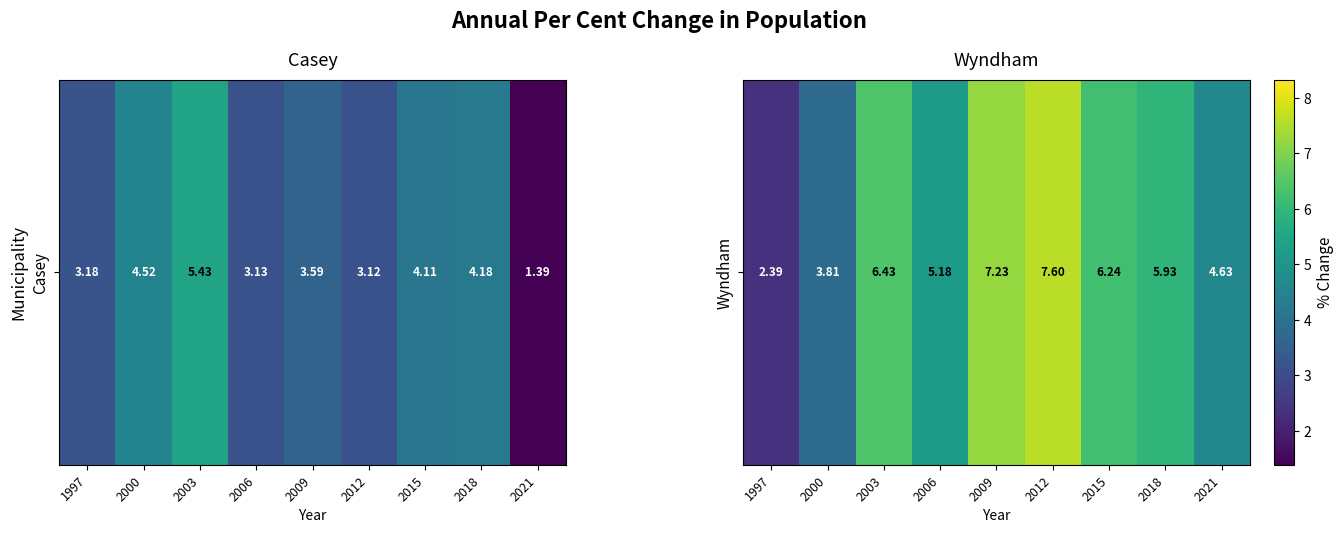

The value at 2009 is 2.6. True or false?

False